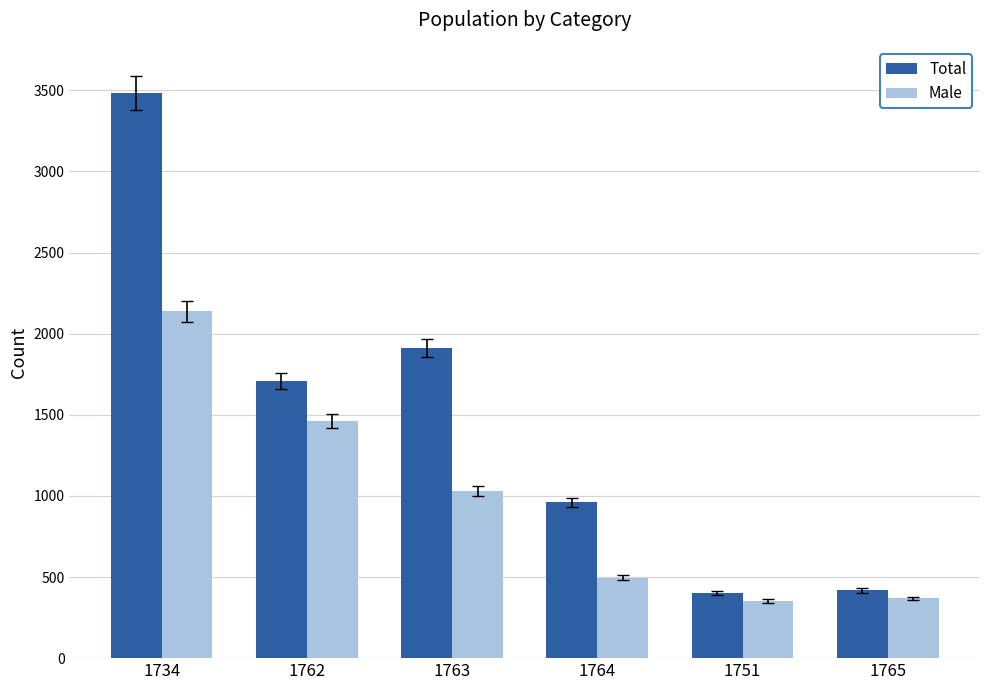

What is the value of the Total bar at the 6th from the left?

417